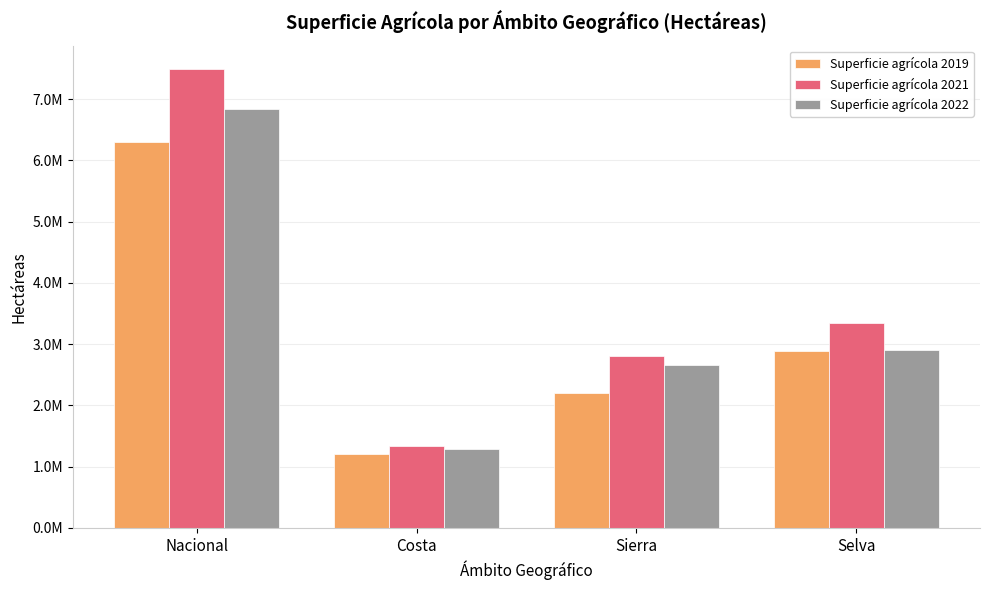

Are the bars horizontal?

No